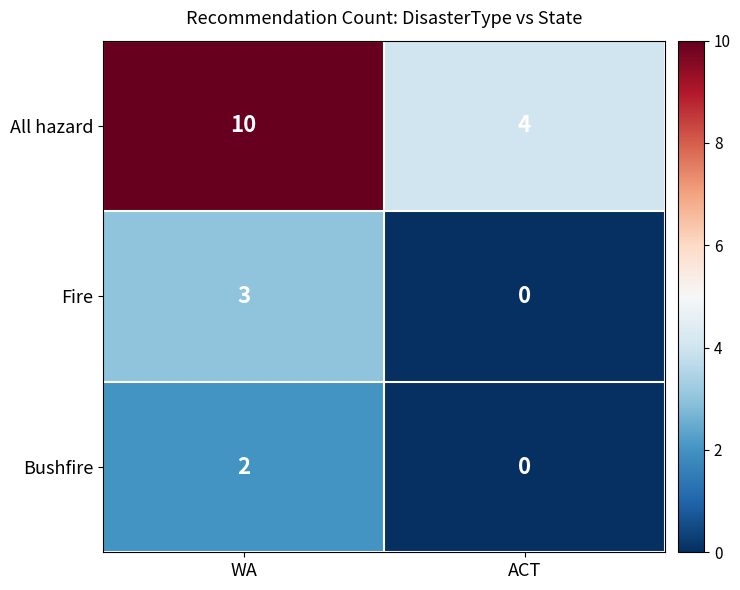

What is the sum of all Fire values?

3